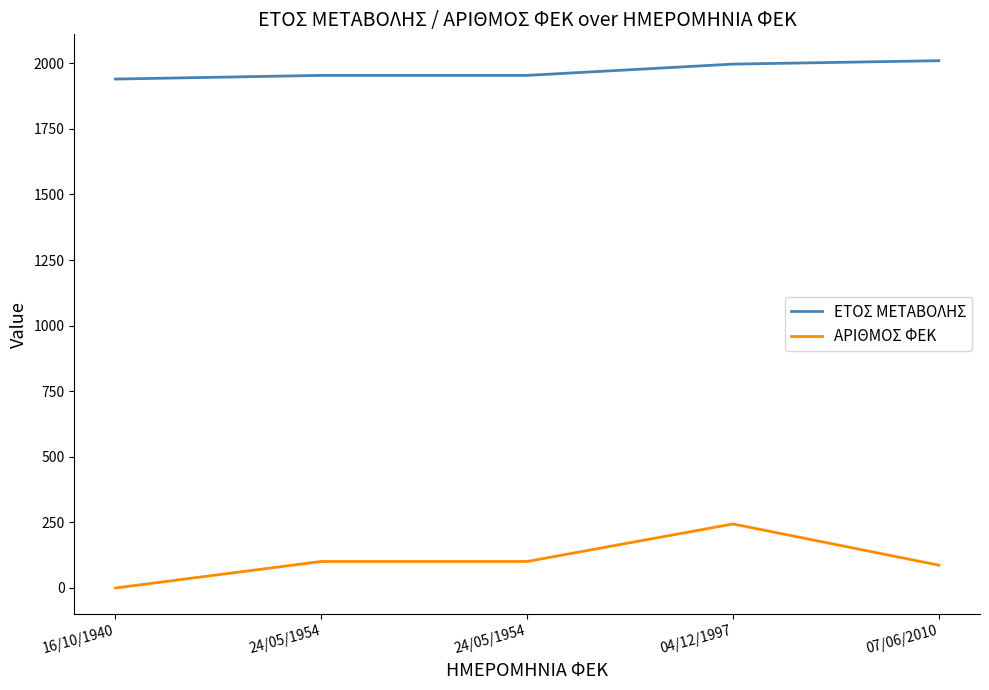

What is the difference between the ΑΡΙΘΜΟΣ ΦΕΚ values at 16/10/1940 and 24/05/1954?

101